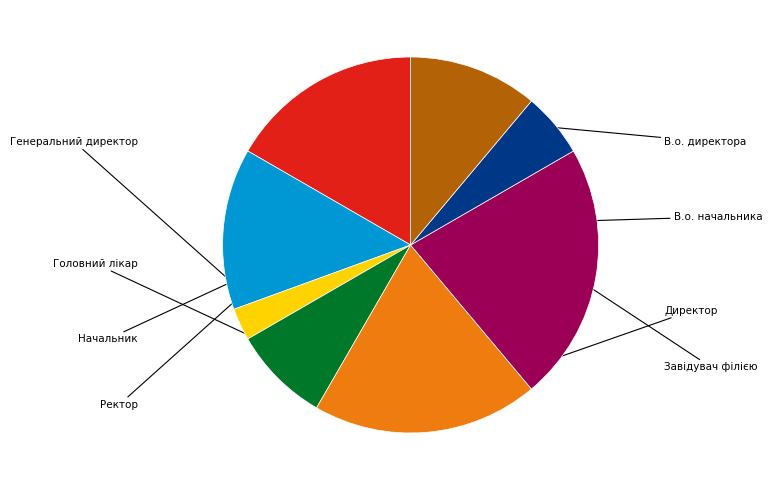

Is there any slice that represents more than half of the pie?

No